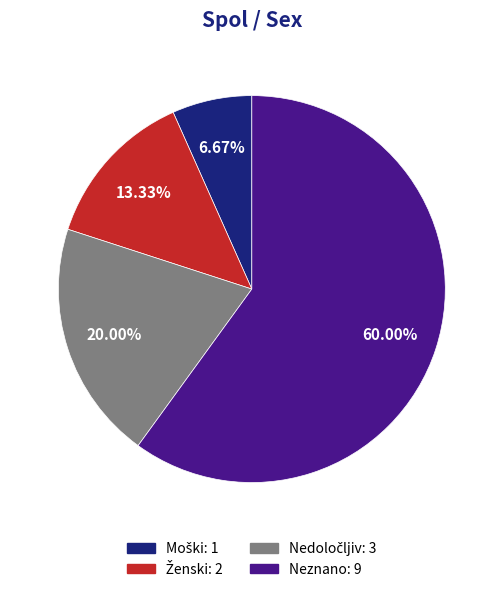

Which slice is the largest?

Neznano